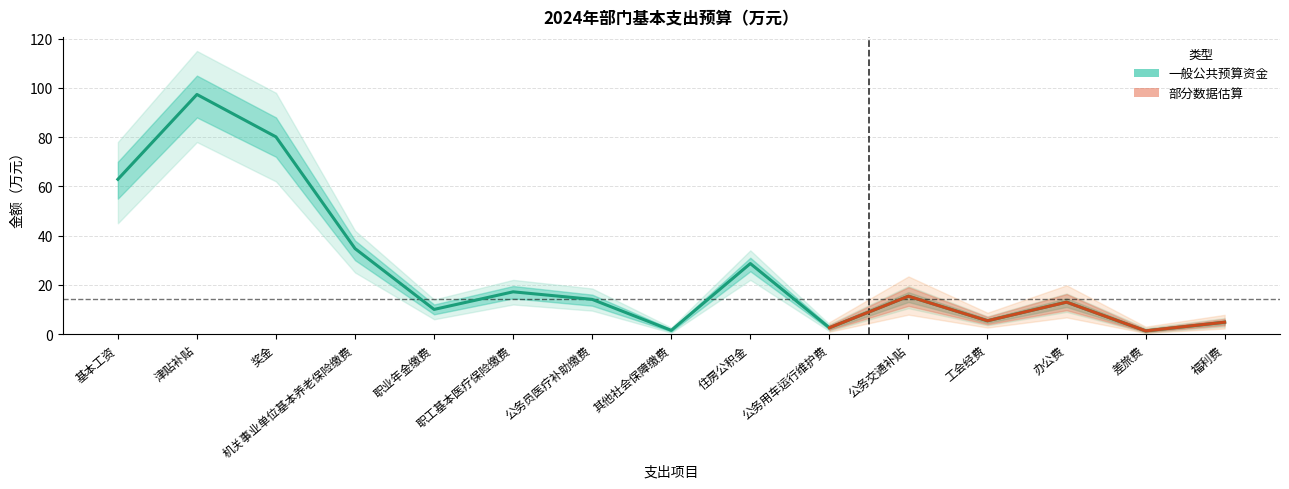

Which series has the largest range (max minus min)?

一般公共预算资金